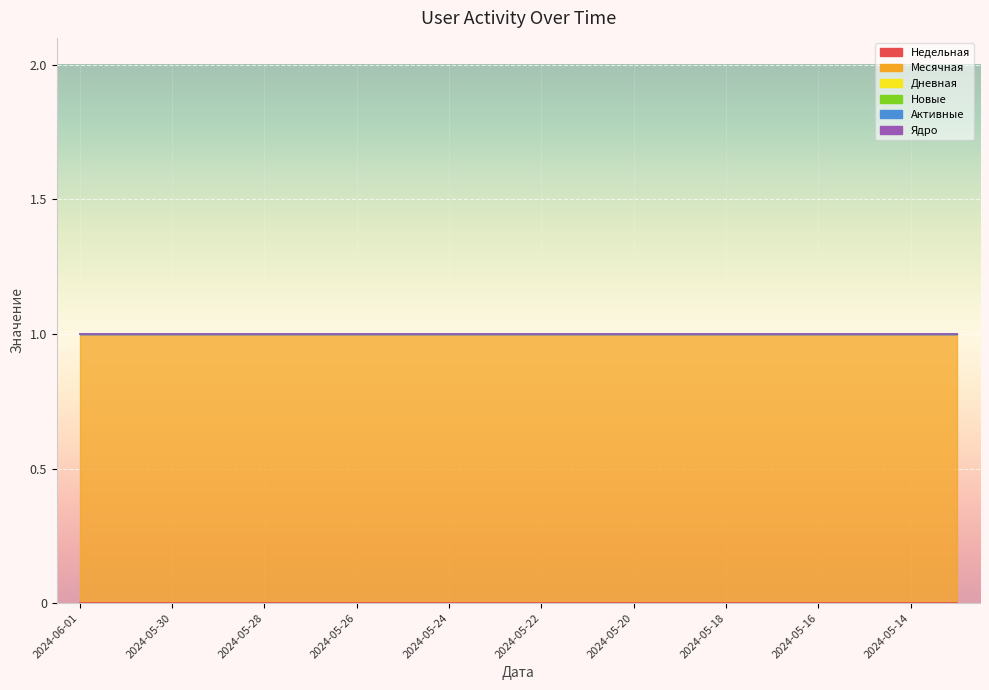

True or false: Новые and Месячная cross at least once.

False